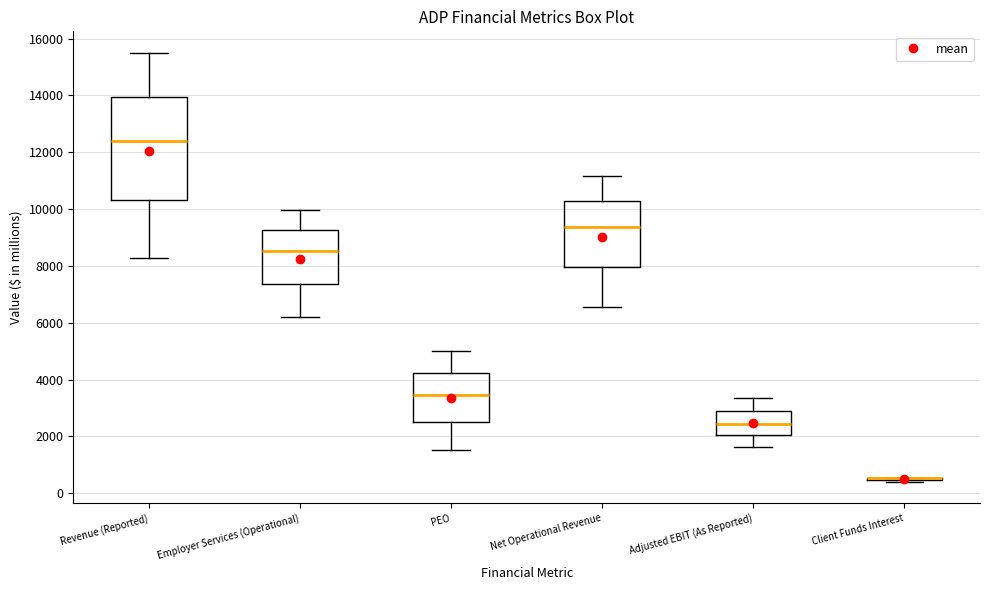

Where does the upper whisker of the box for Revenue (Reported) end on the y-axis? The values are not printed on the chart, so give them approximately, as read against the axis.

15600